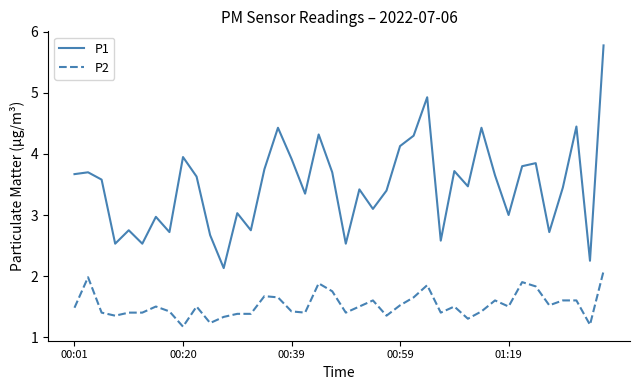

What is the maximum value shown in the chart?

5.8